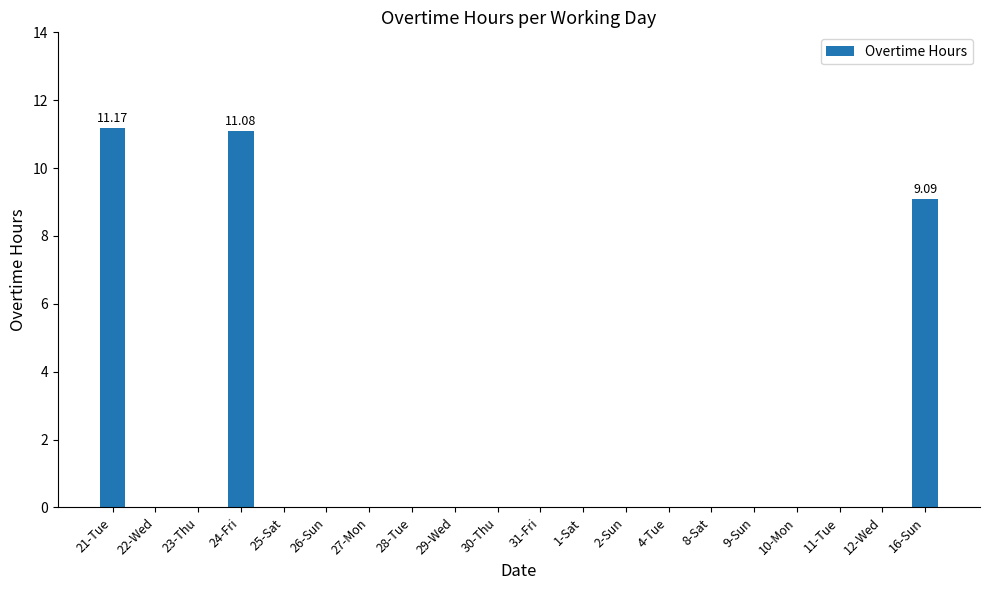

What is the sum of all values?

31.3